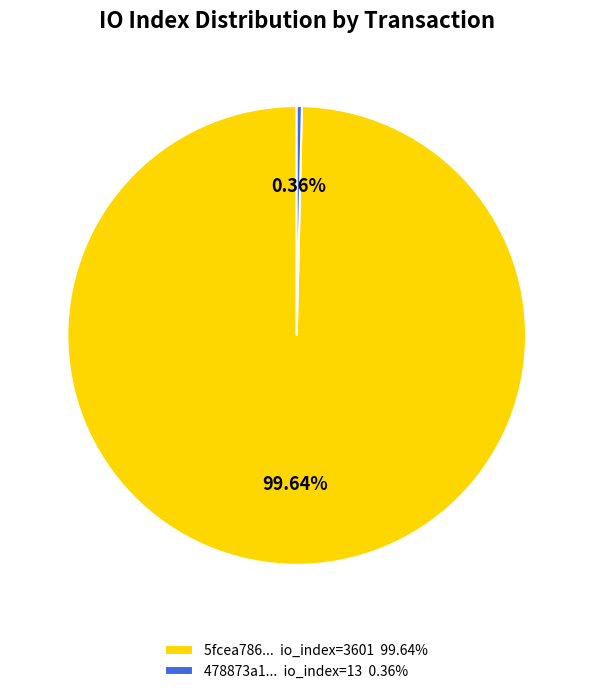

Rank the categories by value from highest to lowest.

5fcea786... io_index=3601 99.64%, 478873a1... io_index=13 0.36%